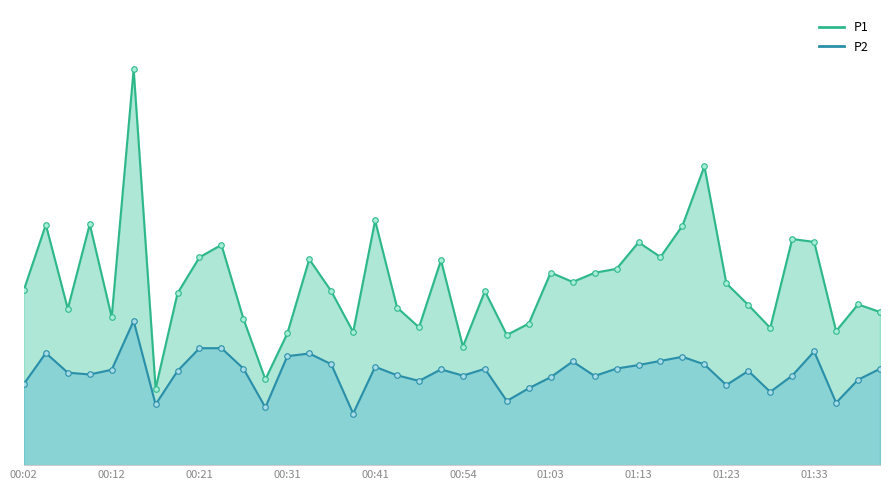

What is the minimum value for P1?

6.5